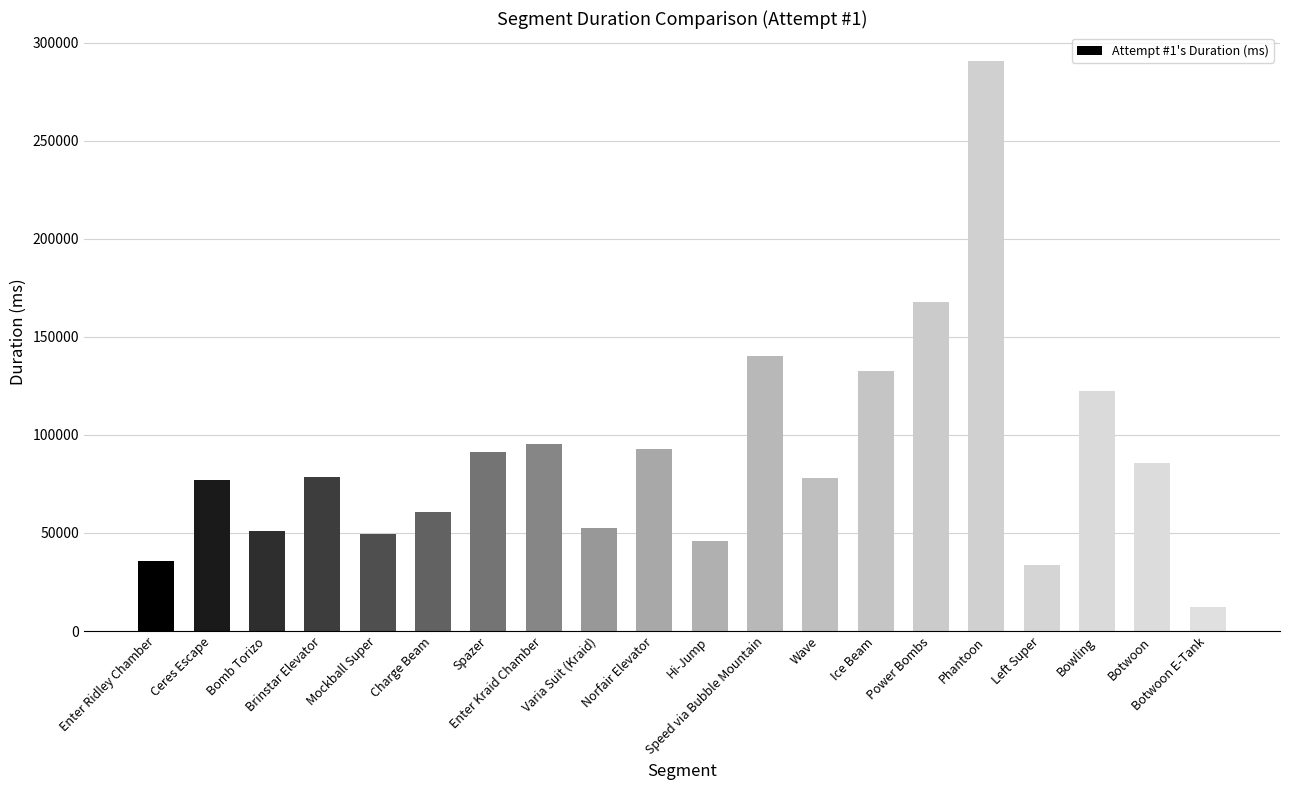

Approximately how many times larger is the value at Bowling compared to Phantoon?

0.4